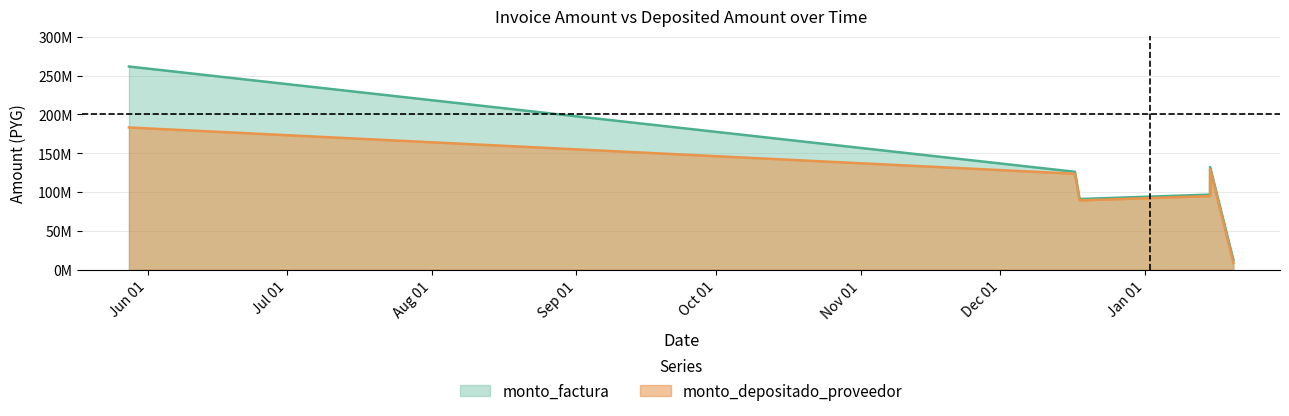

At 2016-01-20, list the series in order from smallest to largest.

monto_depositado_proveedor, monto_factura